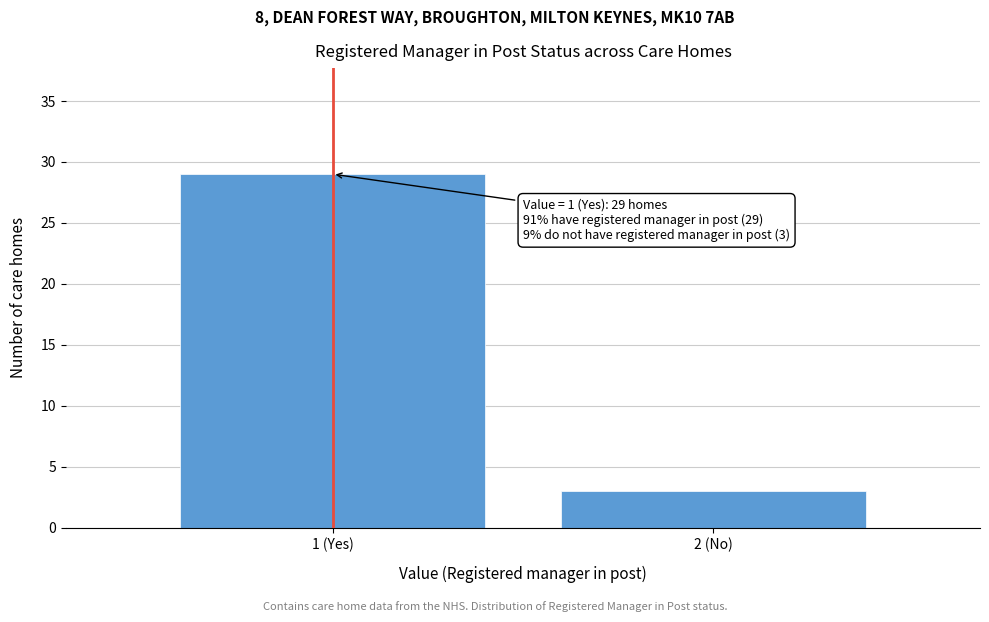

Reading right to left, transcribe all the data shown in this chart.

3	29